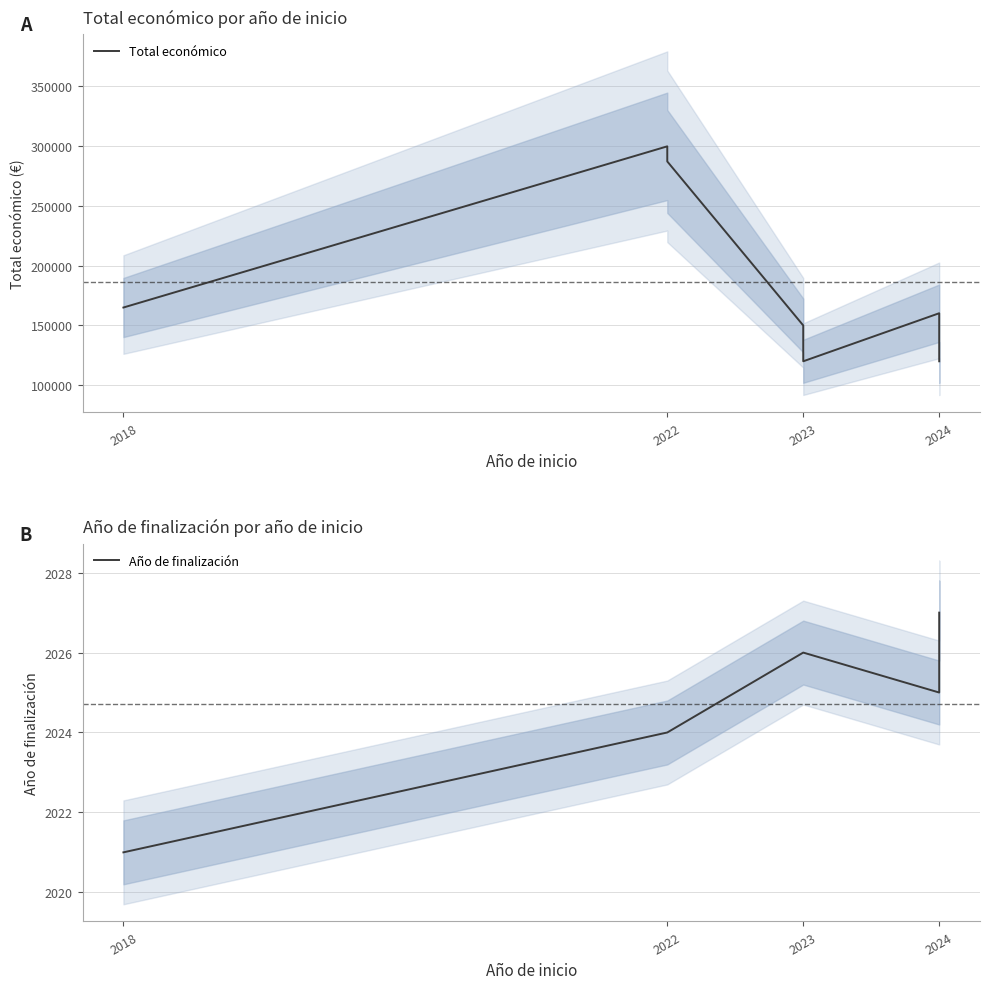

Which series has the widest spread of values?

Total económico